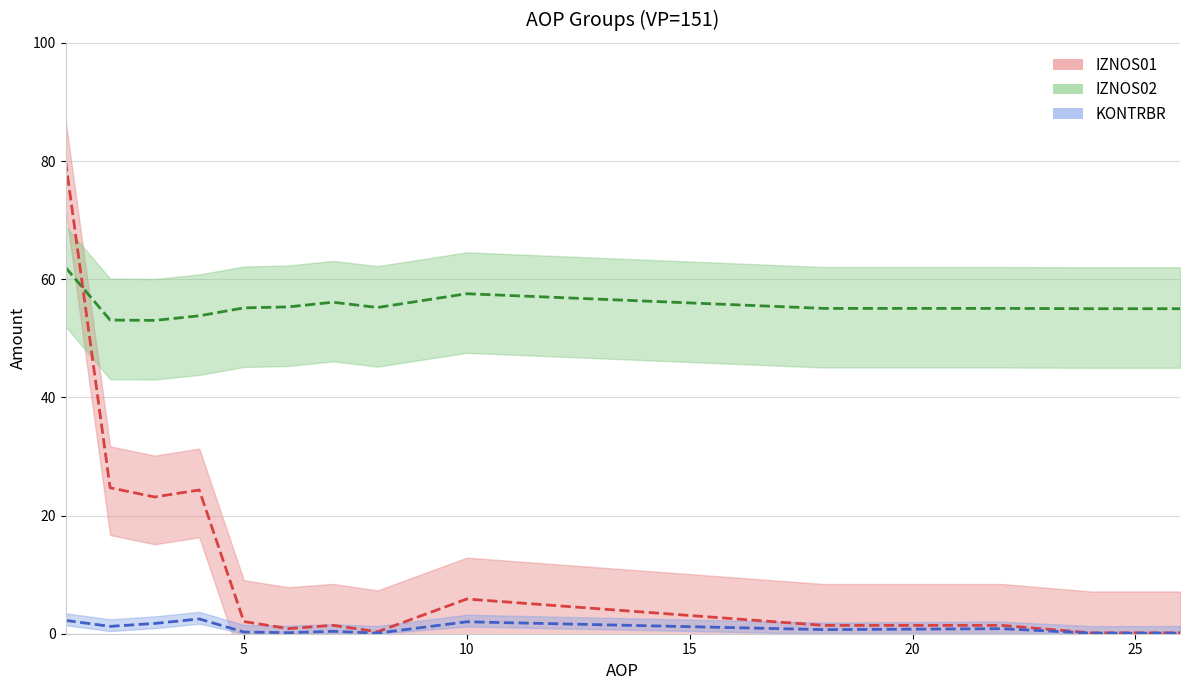

Which series changed the most between 7 and 11?

IZNOS02